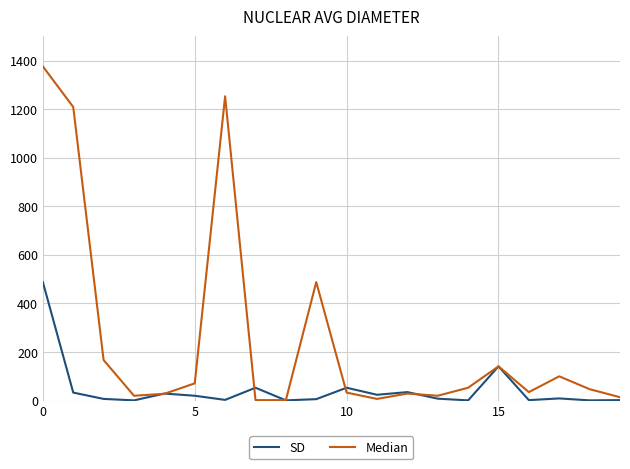

Which series has the largest total across all categories?

Median